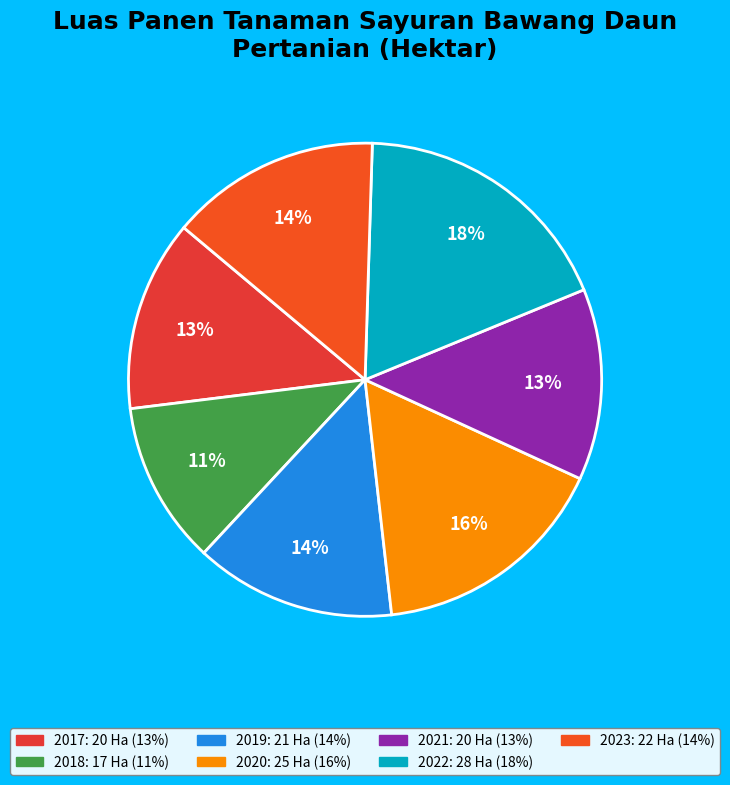

What percentage is the 2019 slice, to the nearest percent?

14%